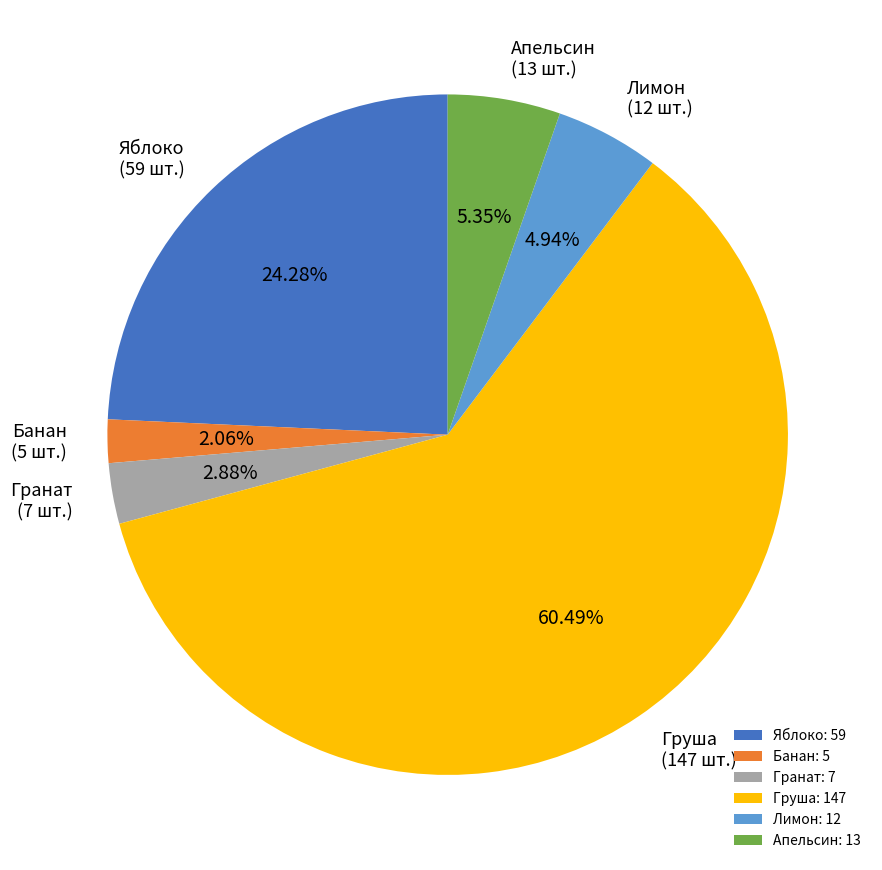

Count the number of slices in the pie.

6